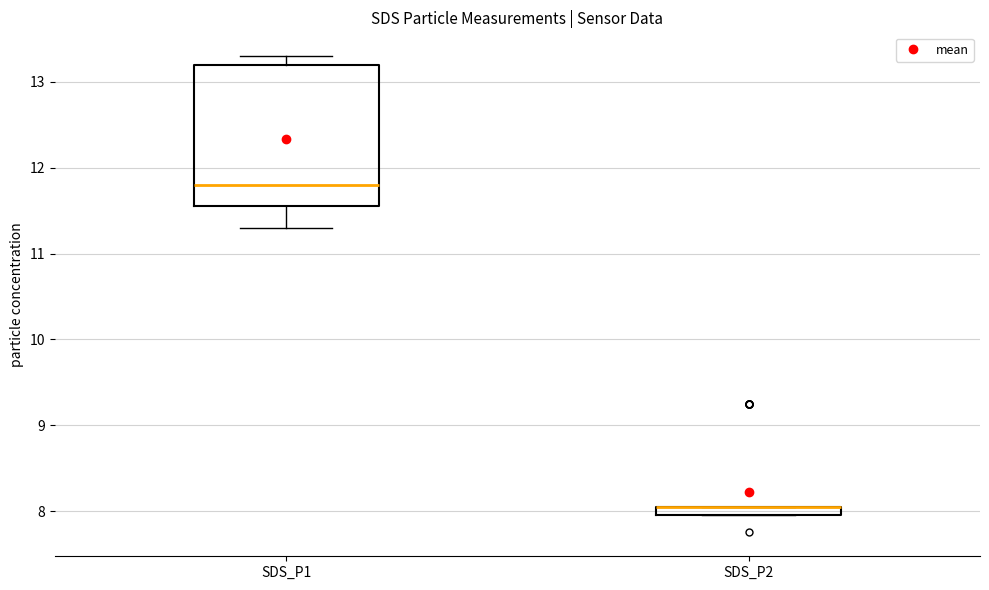

Comparing the boxes themselves (not the whiskers), which one is the tallest?

SDS_P1